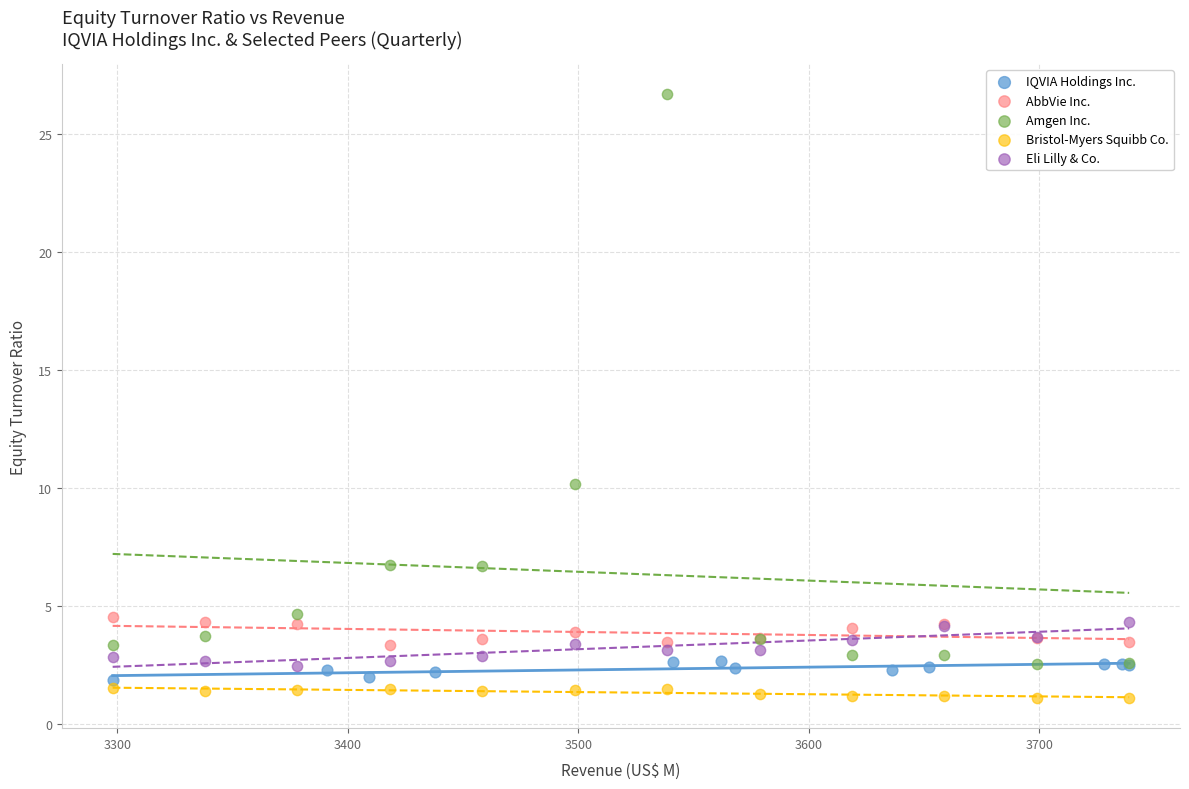

Which series reaches the maximum Y coordinate?

Amgen Inc.